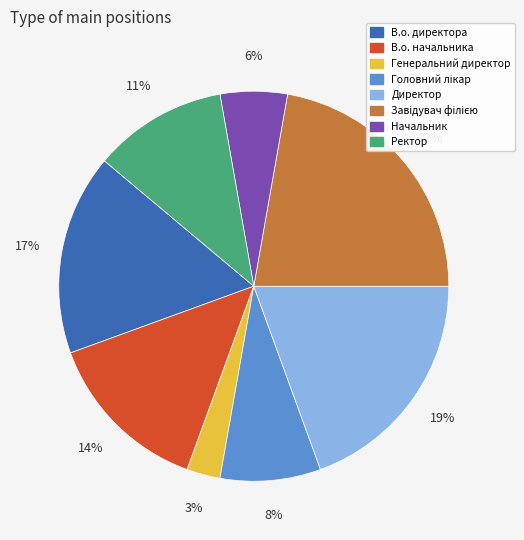

To the nearest percent, what portion does Начальник represent?

6%